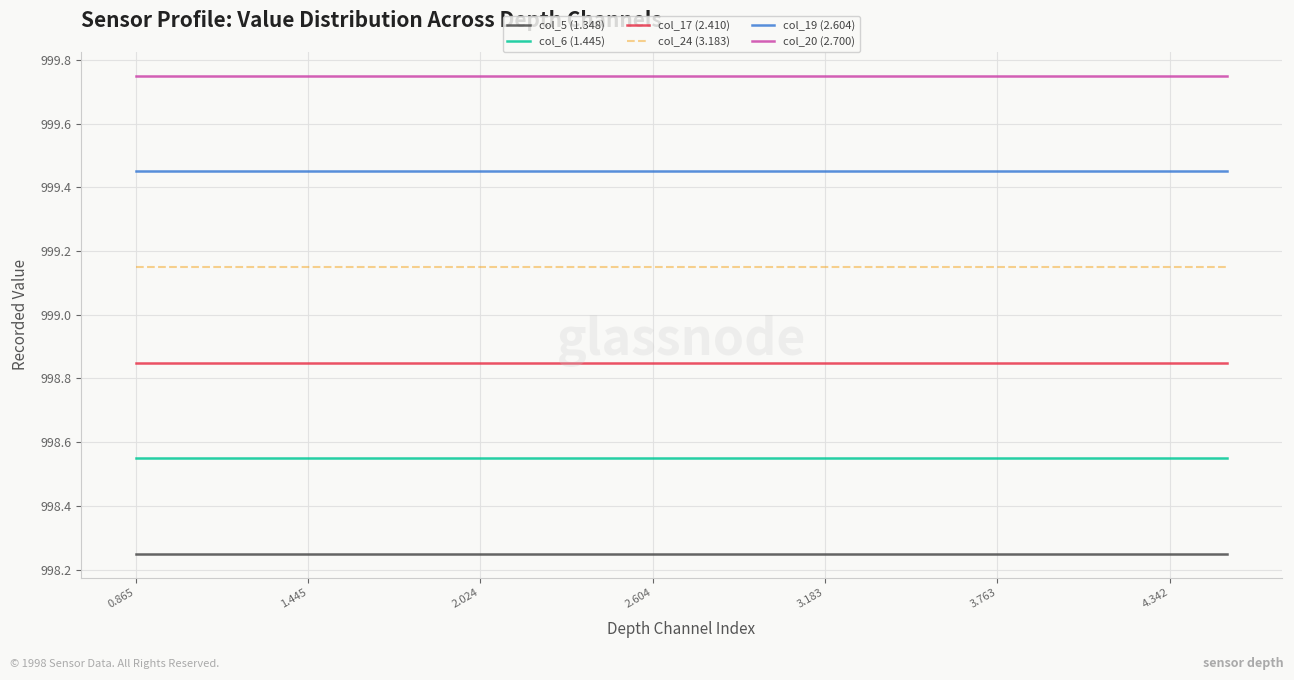

Which series has the largest total across all categories?

col_20 (2.700)